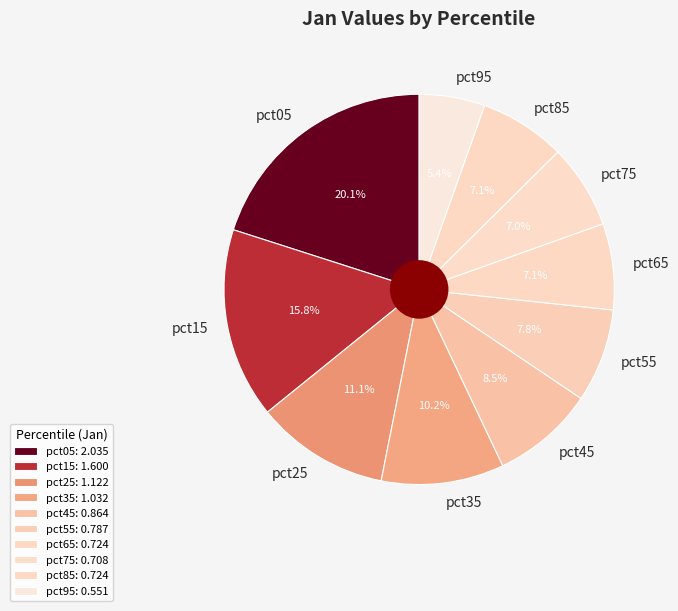

Count the number of slices in the pie.

10